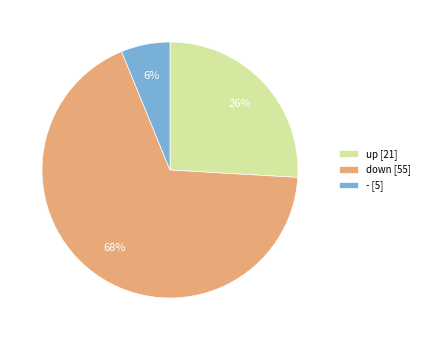

To the nearest percent, what is the difference between the up and - slice percentages?

20%